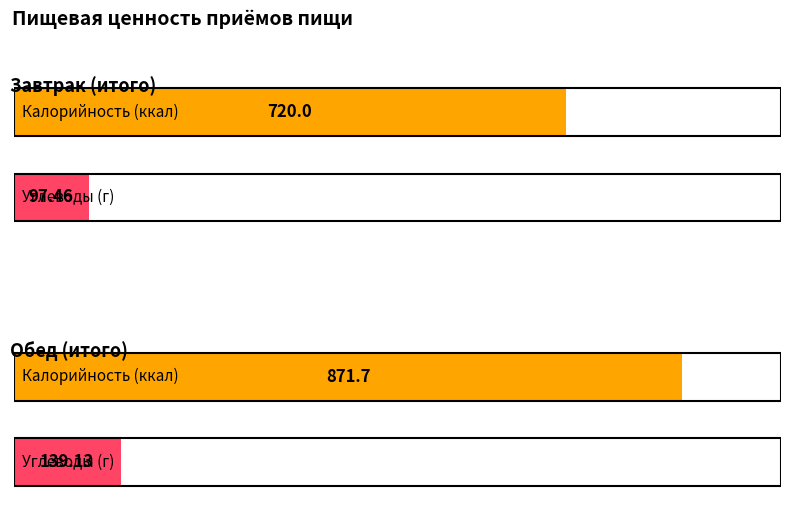

Is it true that Калорийность equals 354.5 at Завтрак (итого)?

False